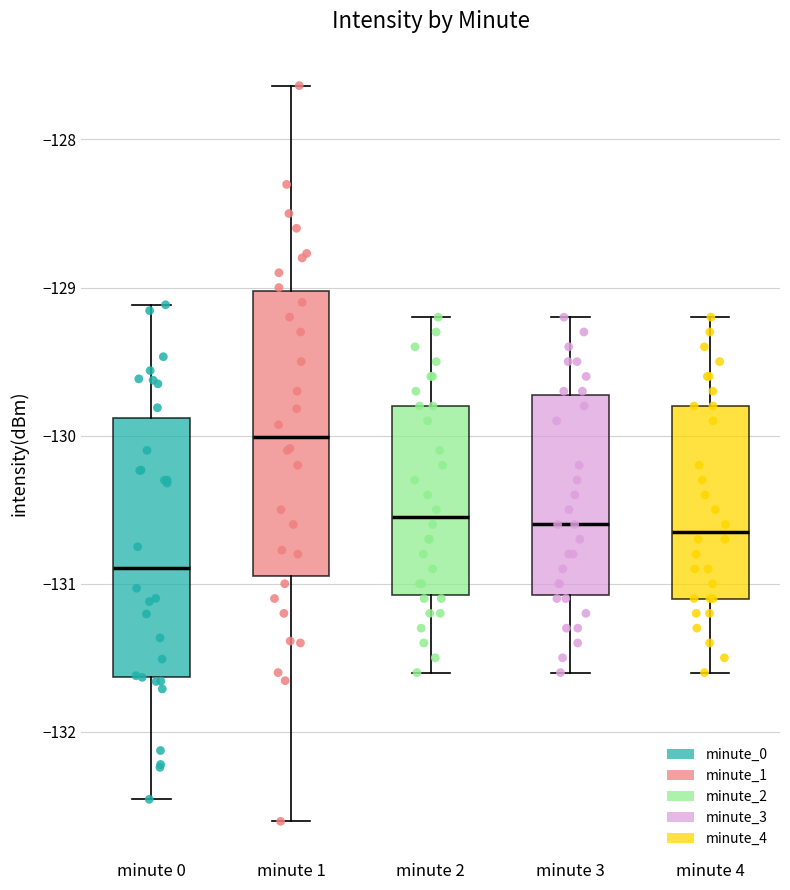

Reading left to right, transcribe this box plot: for each box, give where its median line is, the range the box spans, and where its two whiskers end, as read against the y-axis. The values are not printed on the chart, so give them approximately, as read against the axis.

minute 0: median -130.9, box -131.6 to -129.9, whiskers -132.5 to -129.1
minute 1: median -130.0, box -130.9 to -129.0, whiskers -132.6 to -127.6
minute 2: median -130.5, box -131.1 to -129.8, whiskers -131.6 to -129.2
minute 3: median -130.6, box -131.1 to -129.7, whiskers -131.6 to -129.2
minute 4: median -130.6, box -131.1 to -129.8, whiskers -131.6 to -129.2